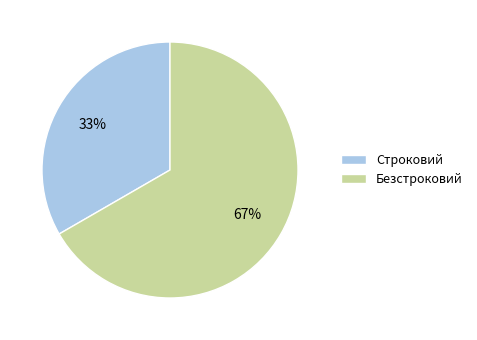

What percentage is the Безстроковий slice, to the nearest percent?

67%